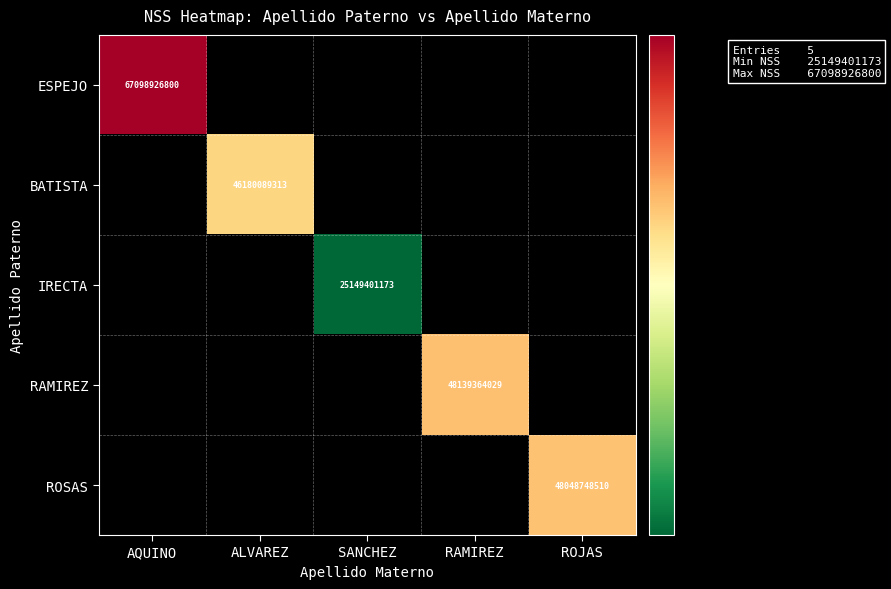

True or false: ROSAS has a value of 48048748510 at ROJAS.

True